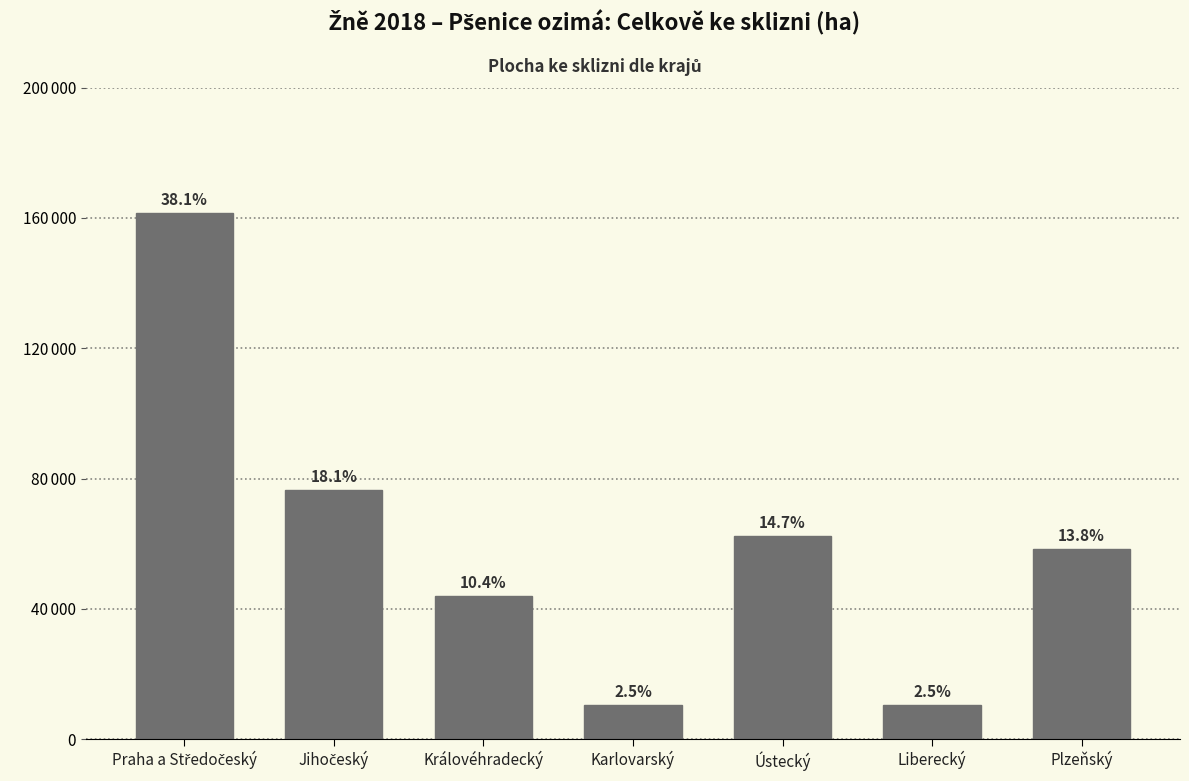

Are the bars horizontal?

No